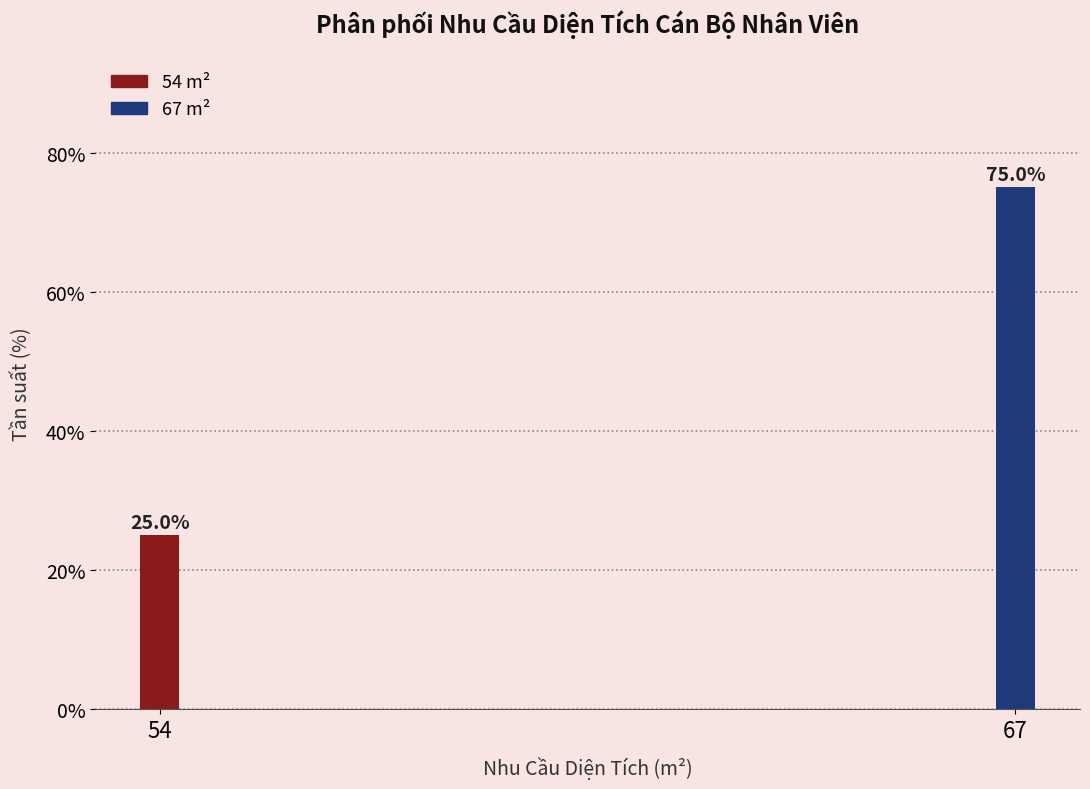

Reading left to right, transcribe all the data shown in this chart.

25	75